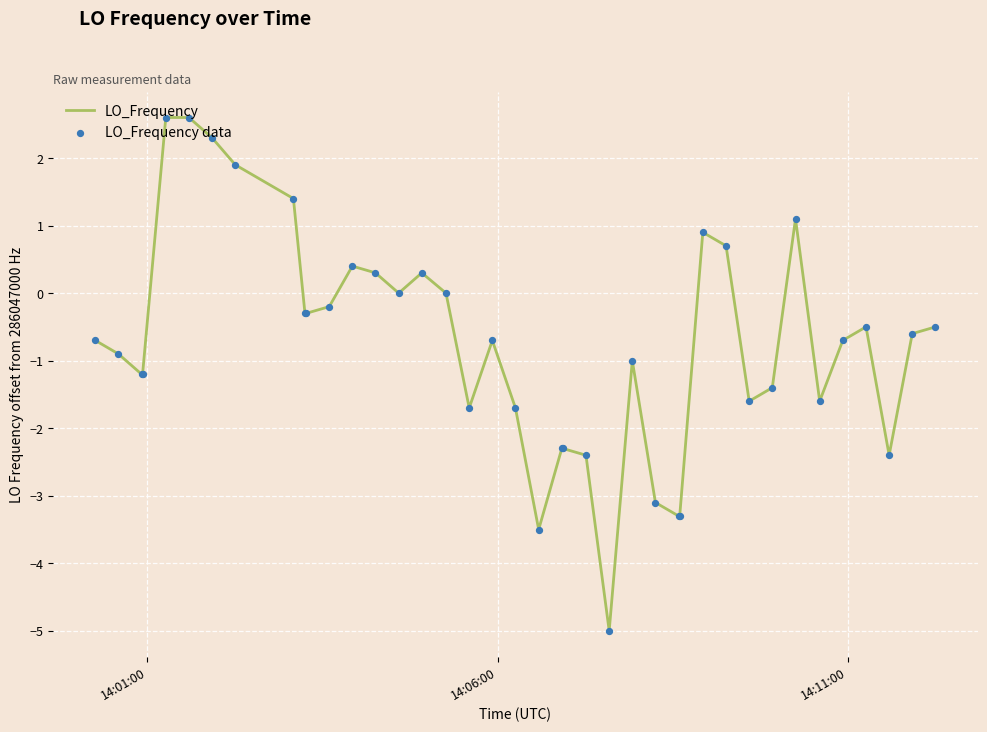

What is the difference between the maximum and minimum values?

7.6